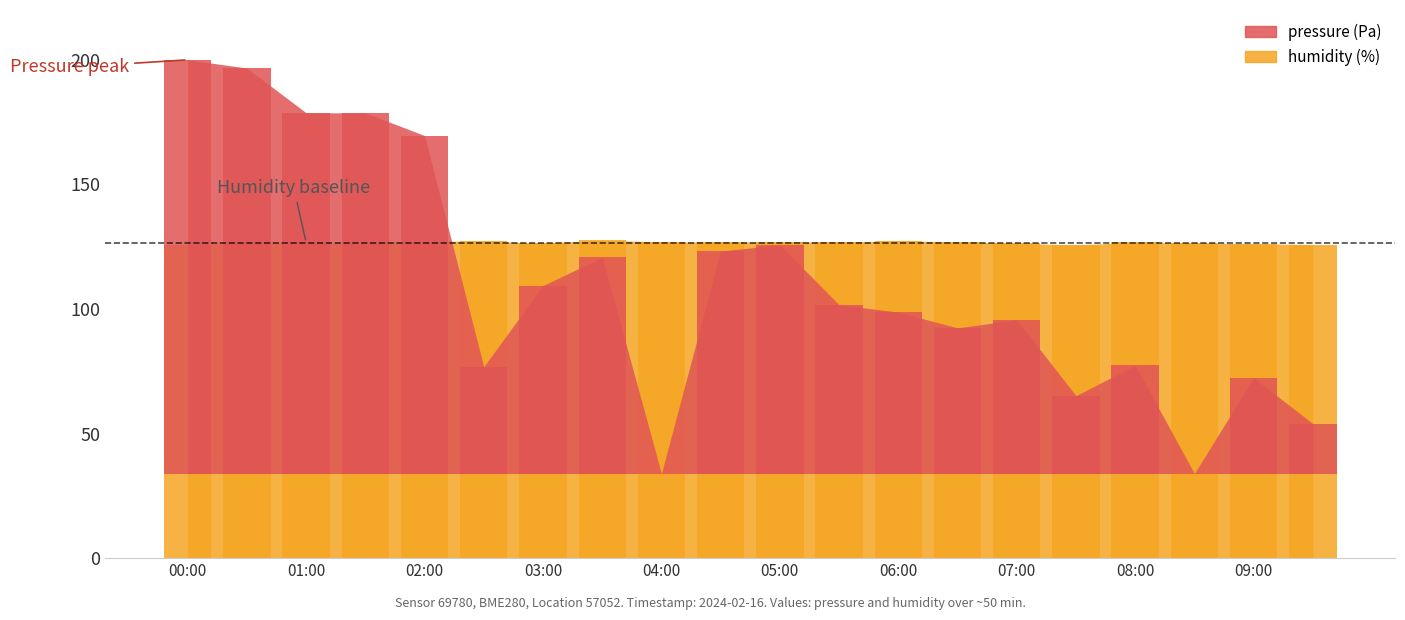

At which category does the chart reach its peak across all series?

00:00